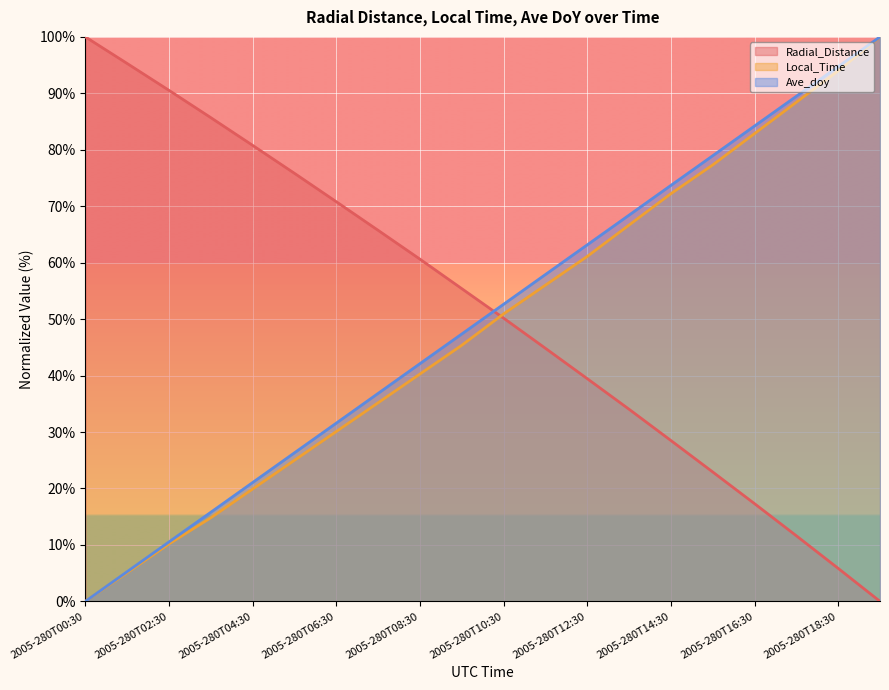

What is the maximum value shown in the chart?

100.0